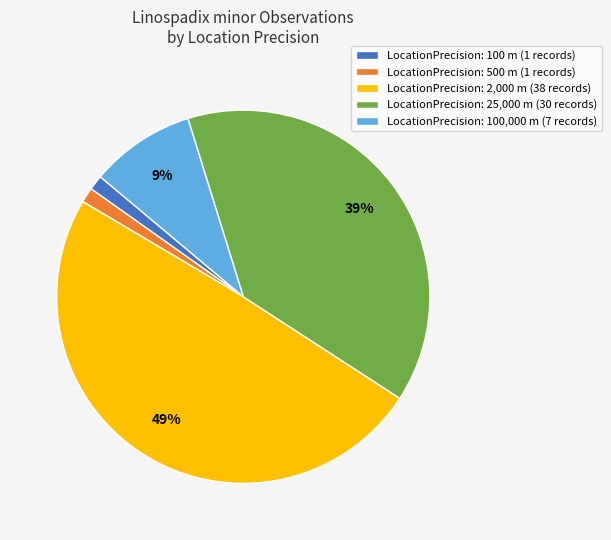

Does LocationPrecision: 100 m (1 records) represent more than half of the total?

No